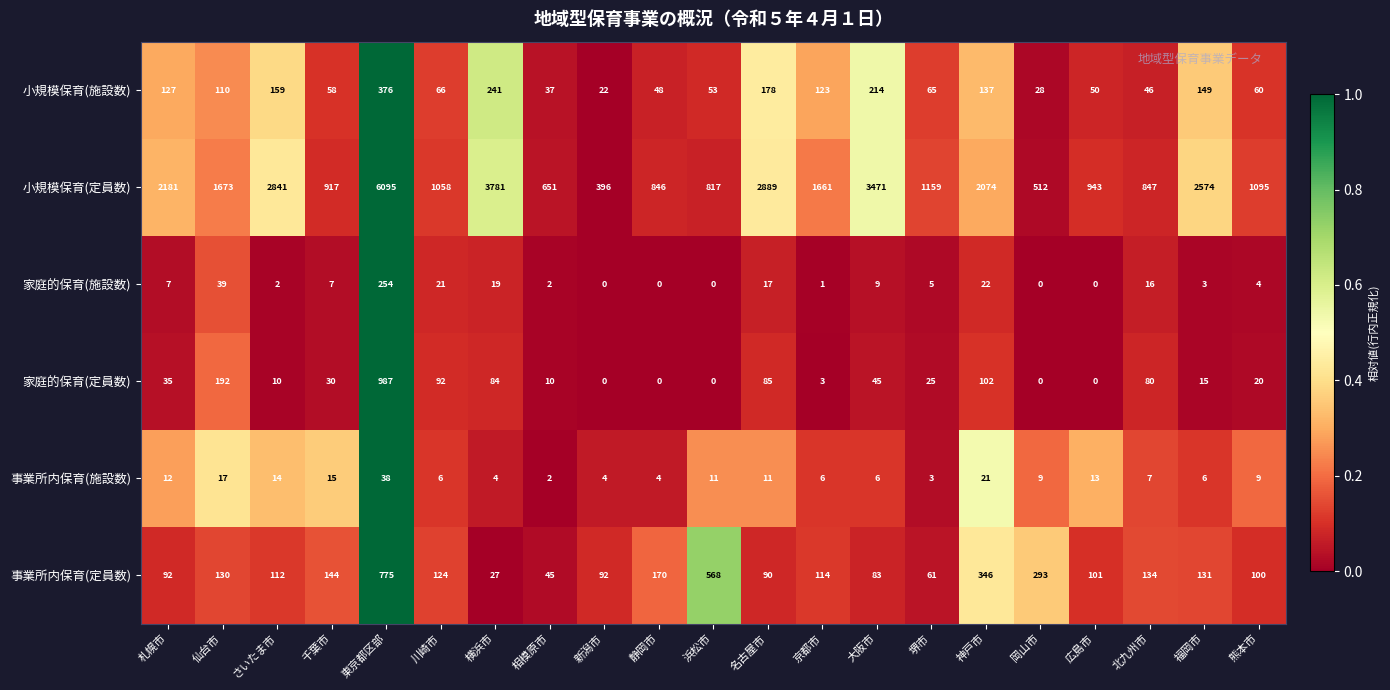

At which category is the sum across all series the highest?

東京都区部